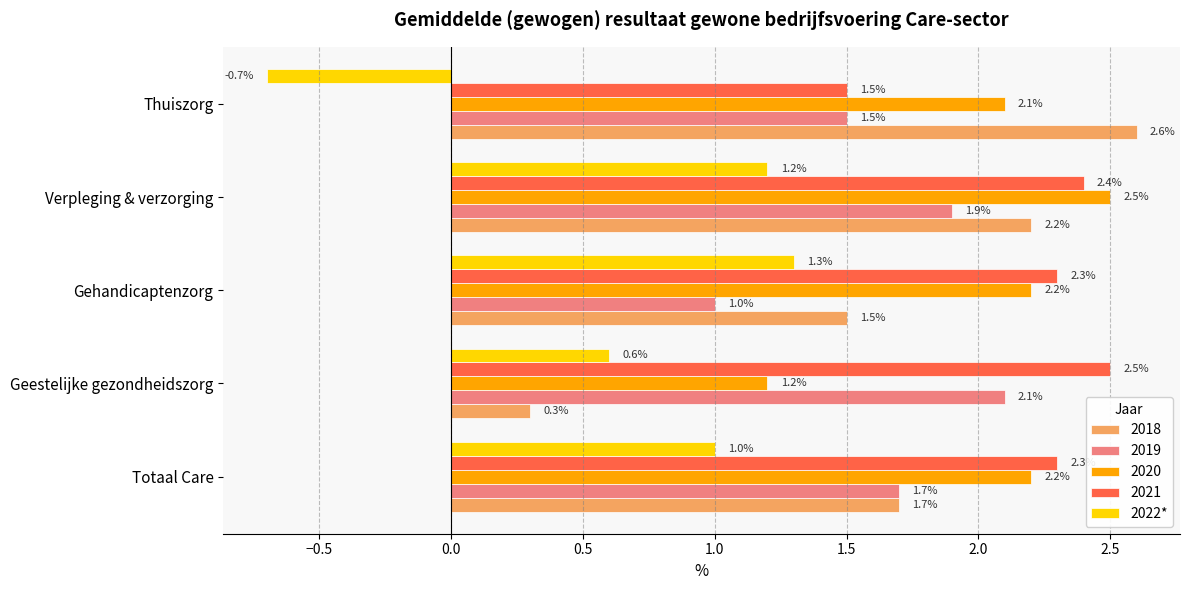

Which series changed the most between Geestelijke gezondheidszorg and Thuiszorg?

2018